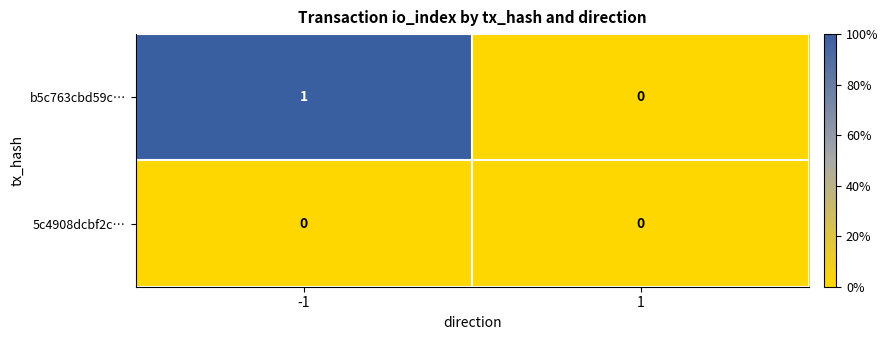

Between -1 and 1, which series saw the biggest shift?

b5c763cbd59c…